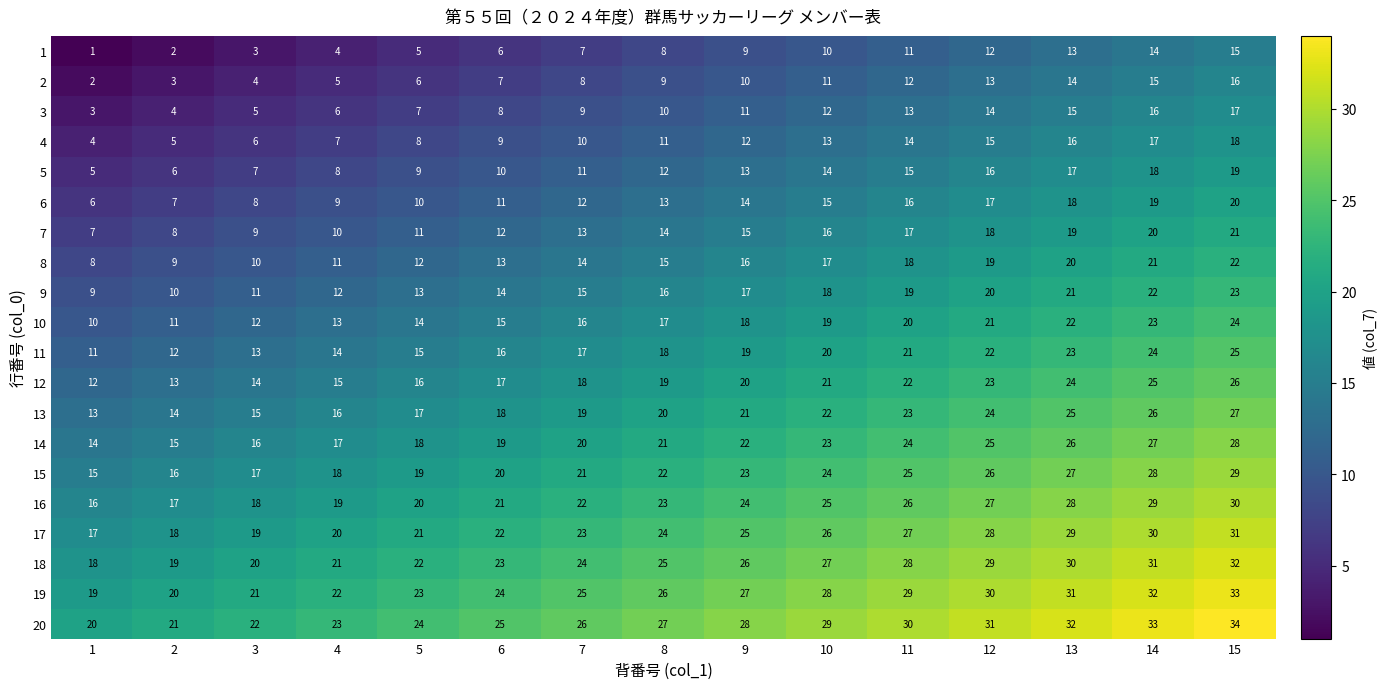

At which category does the chart reach its minimum across all series?

1